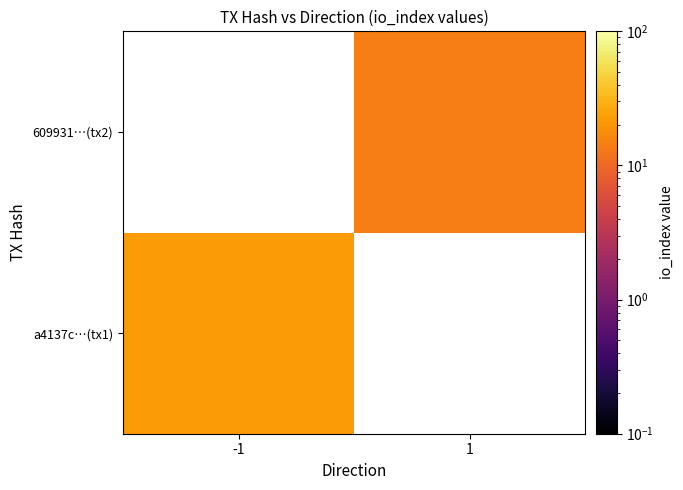

List the series in order of their overall mean, lowest first.

a4137c…(tx1), 609931…(tx2)